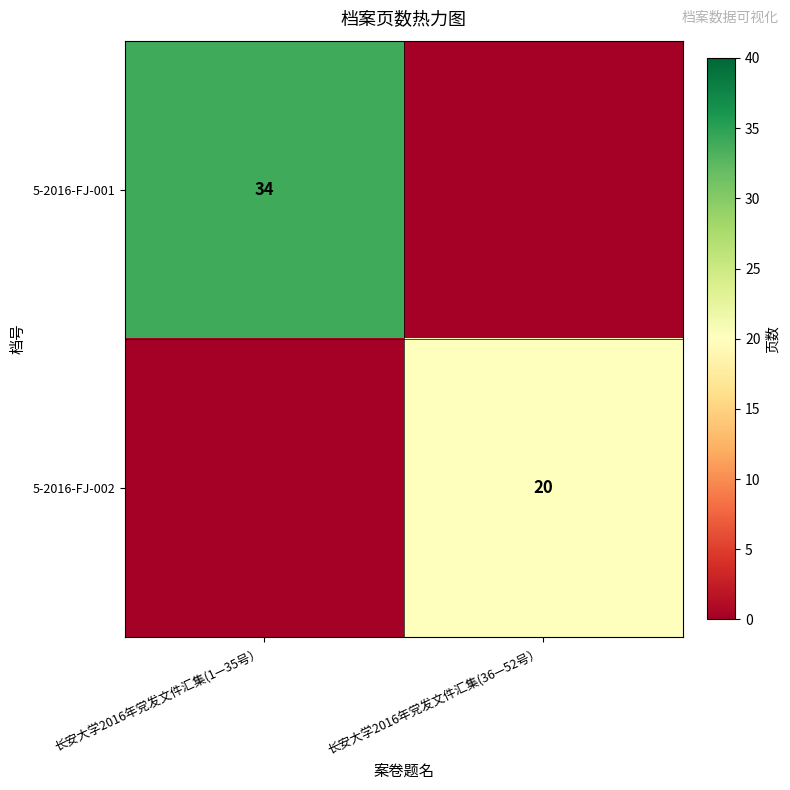

How many distinct data groups are displayed?

2